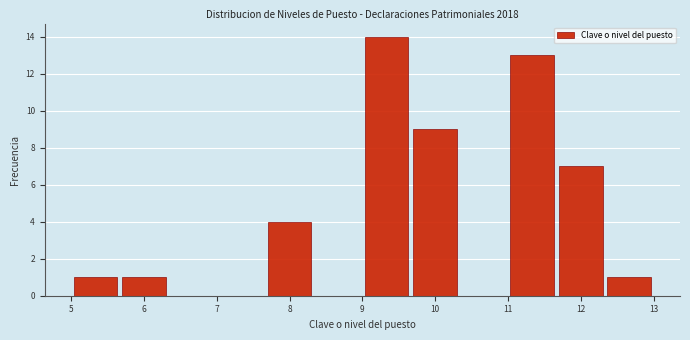

Which range on the x-axis has the tallest bar?

9.0 to 9.7